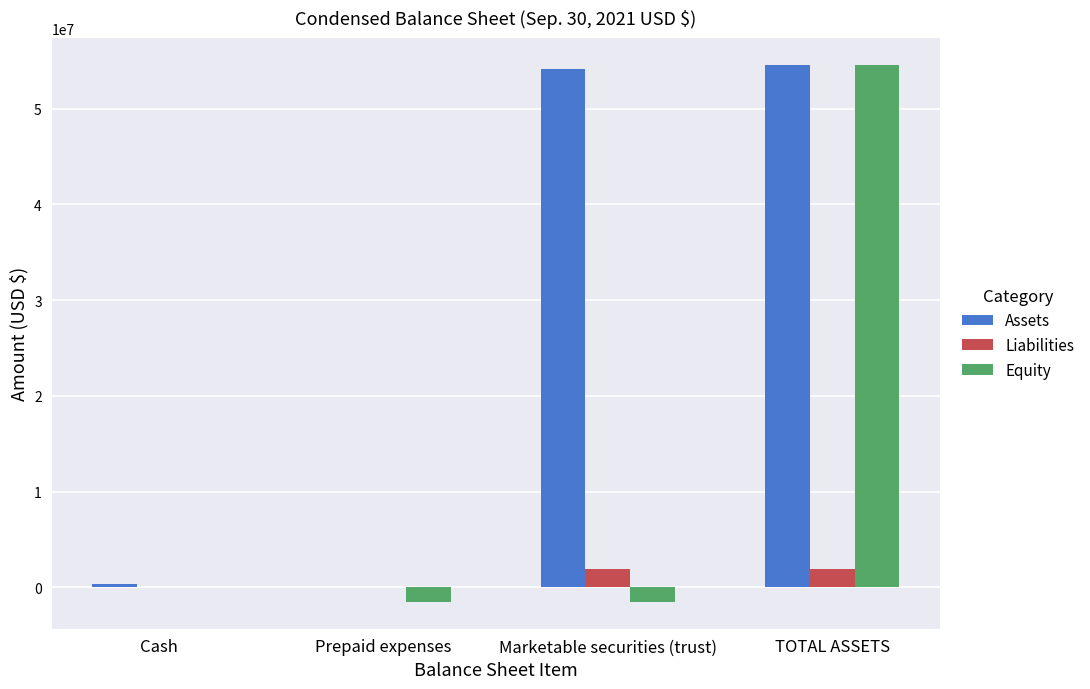

What is the average value of the Assets series?

27295320